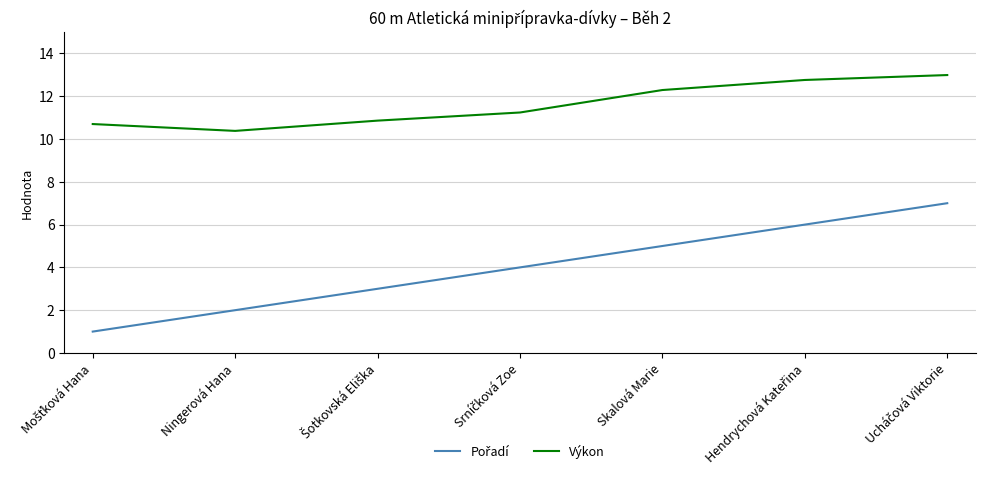

How many lines are shown in the chart?

2